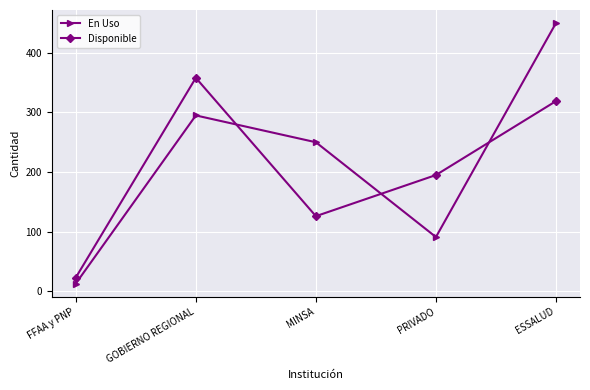

What is the approximate value of En Uso at MINSA, to the nearest 50?

250